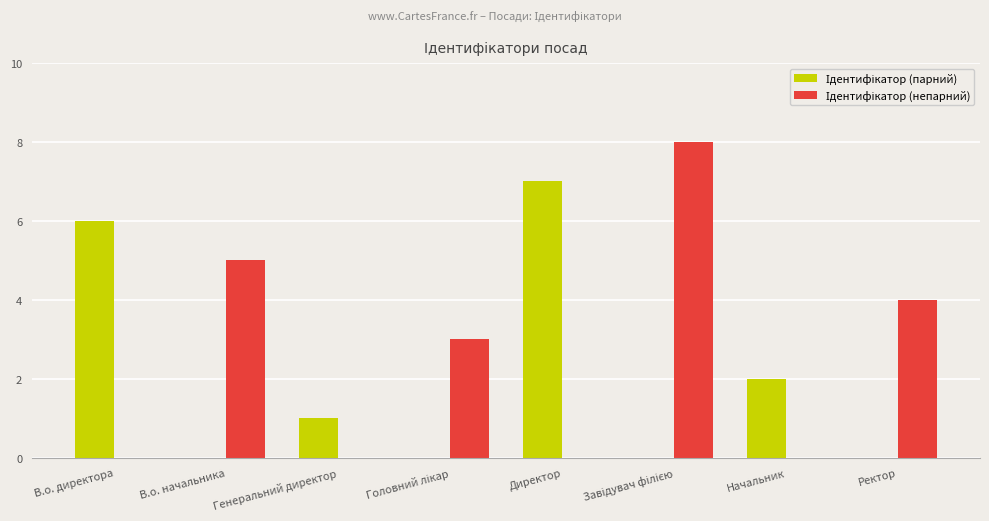

What is the maximum value shown in the chart?

8